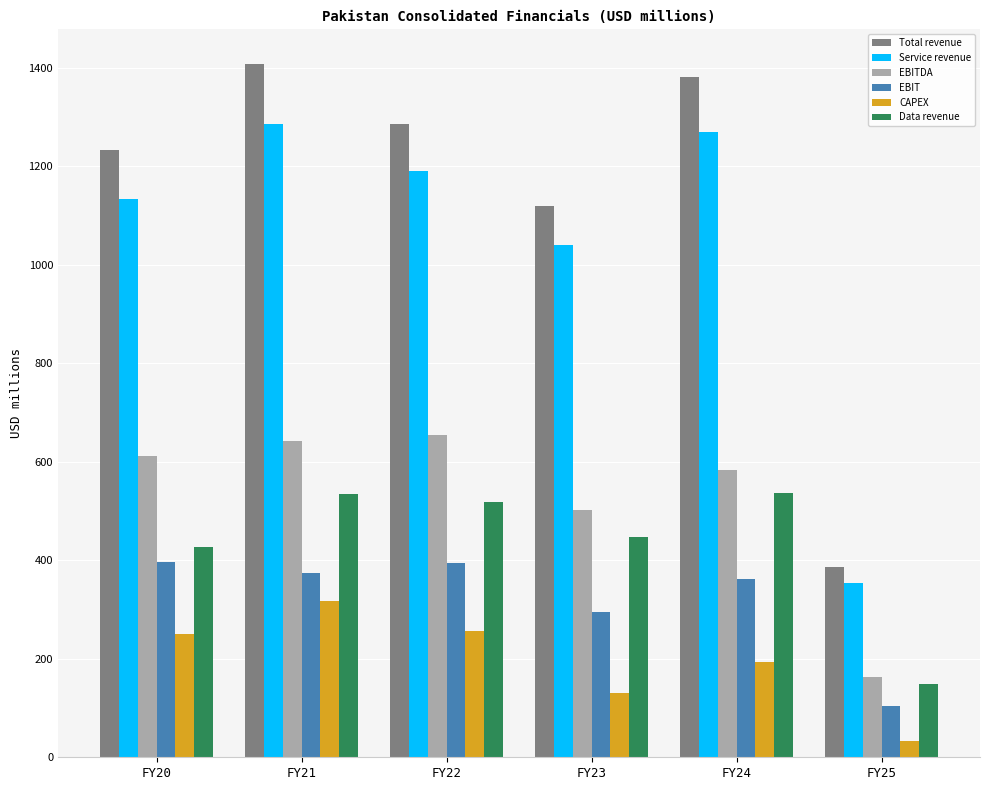

What is the average value of the Data revenue series?

435.2